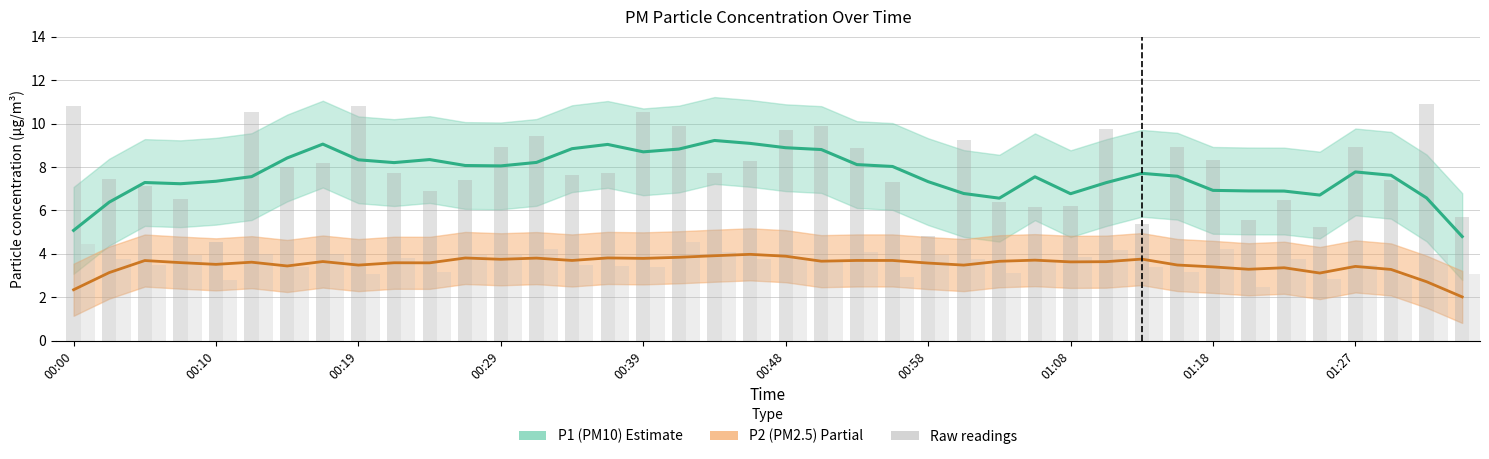

What is the difference between the maximum and second lowest values in the P2 raw series?

1.8